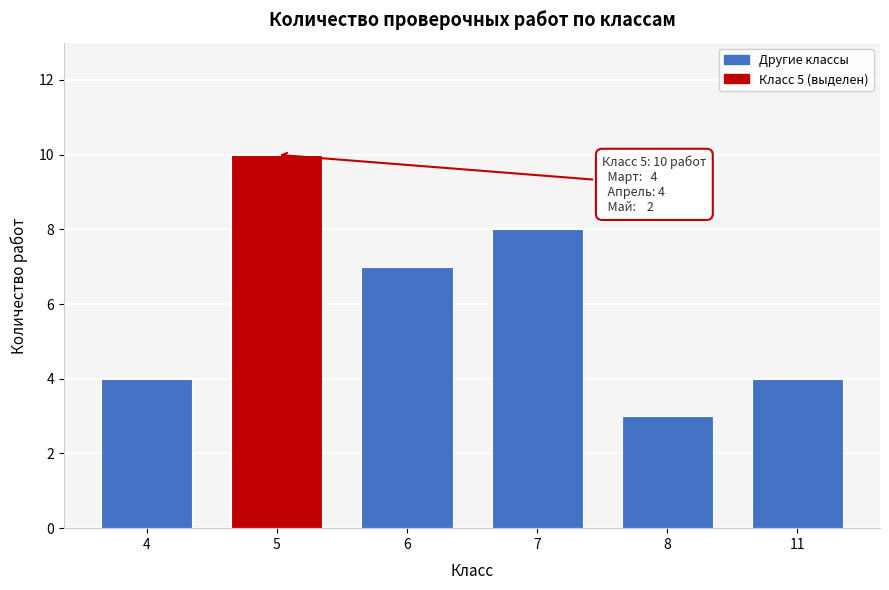

Reading left to right, list all the values displayed in this chart.

4=4	5=10	6=7	7=8	8=3	11=4